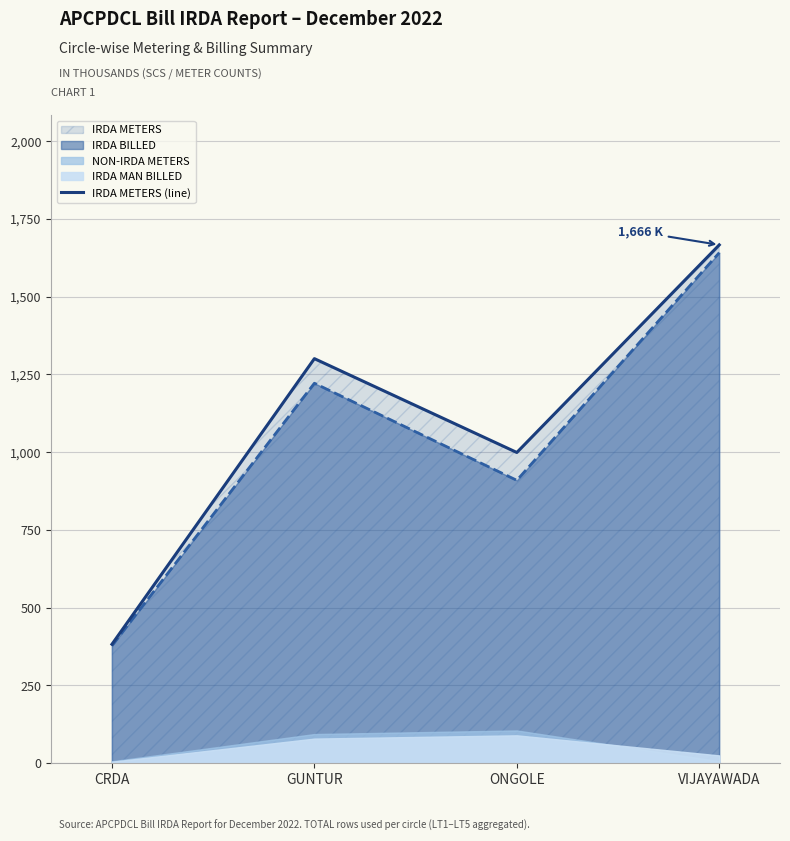

At which label does the data first exceed 1300?

GUNTUR